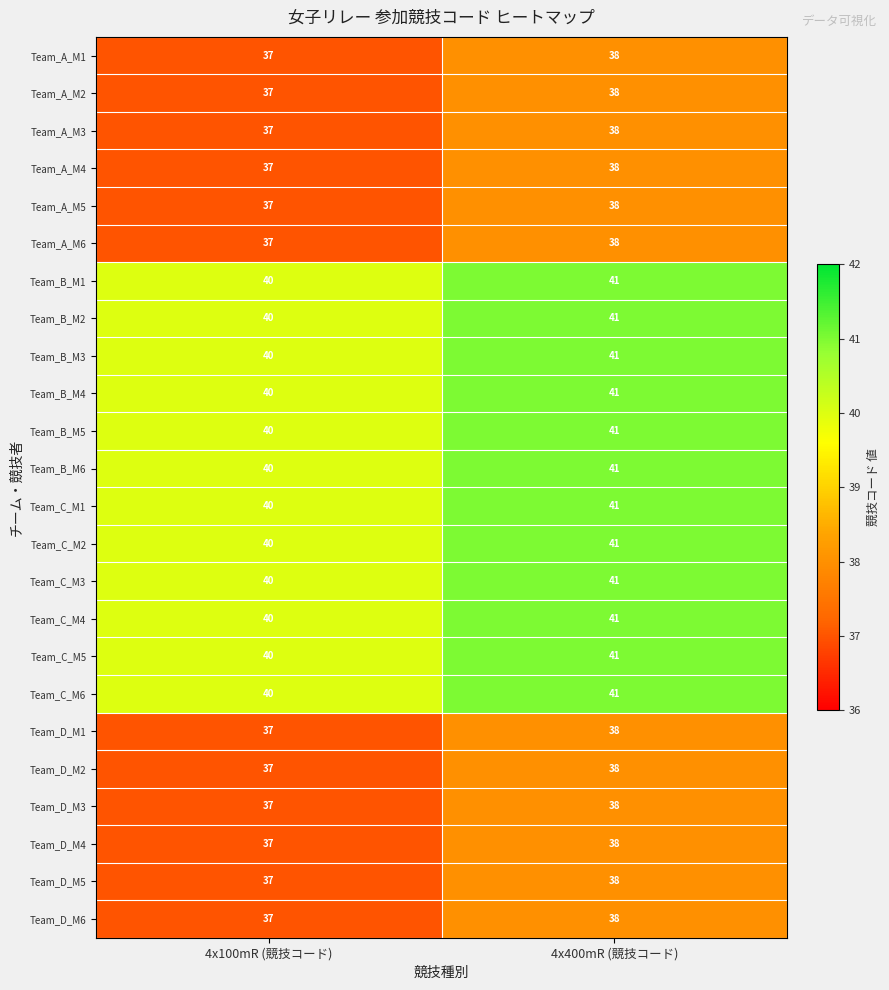

Read the Team_B_M6 value at 4x100mR (競技コード).

40